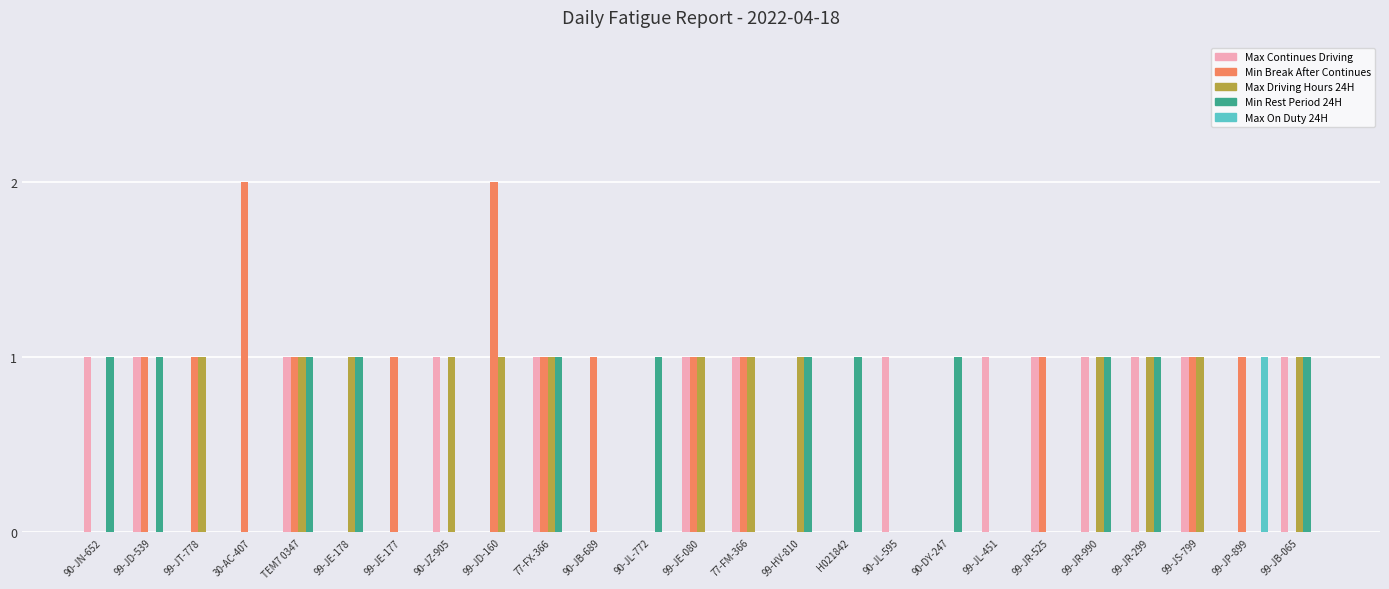

What is the difference between the Max Continues Driving values at 90-JN-652 and 99-JT-778?

1